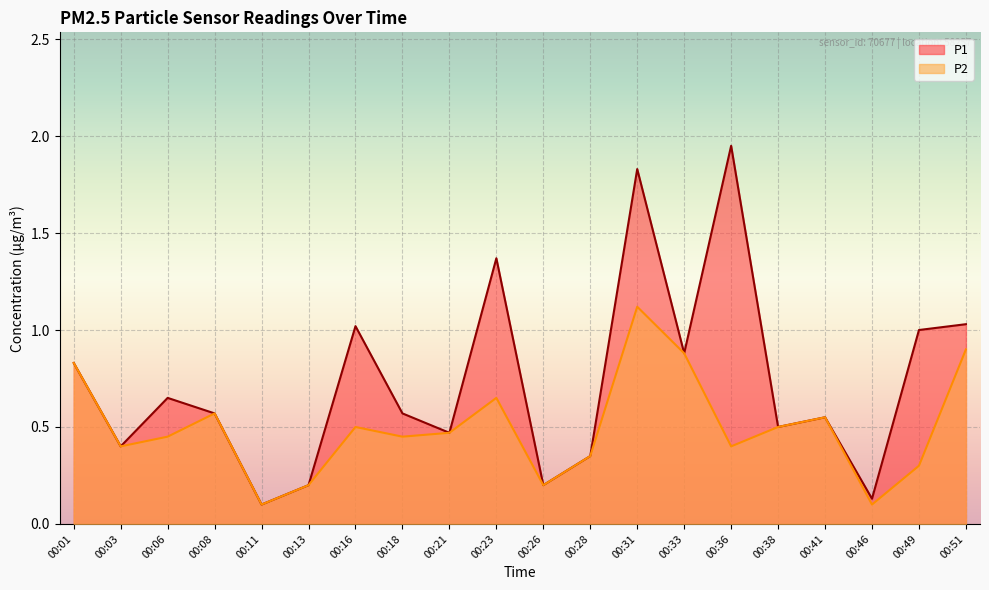

What is the greatest value displayed?

1.9